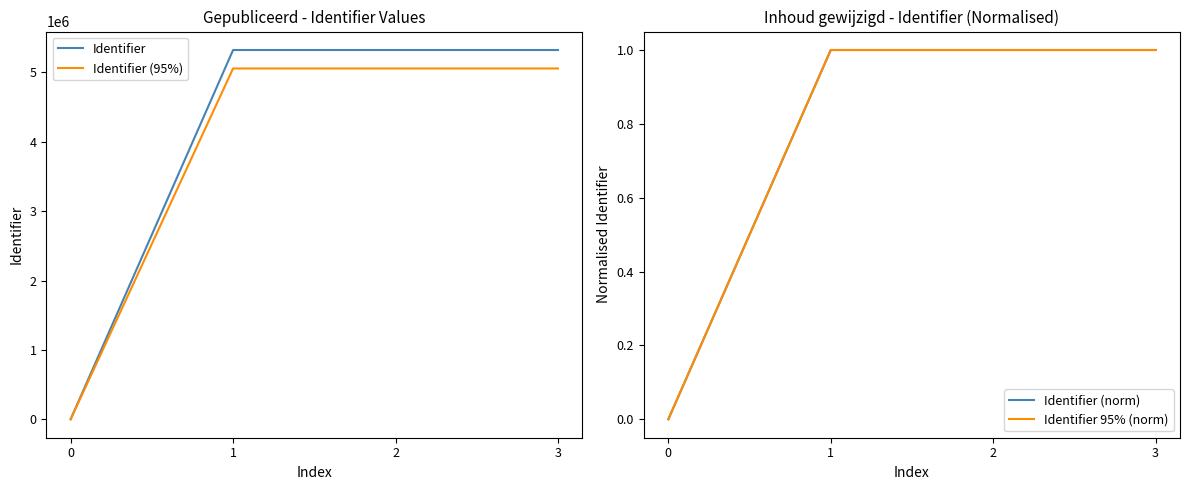

What is the value of the Identifier (norm) point at the 4th from the left?

1.0